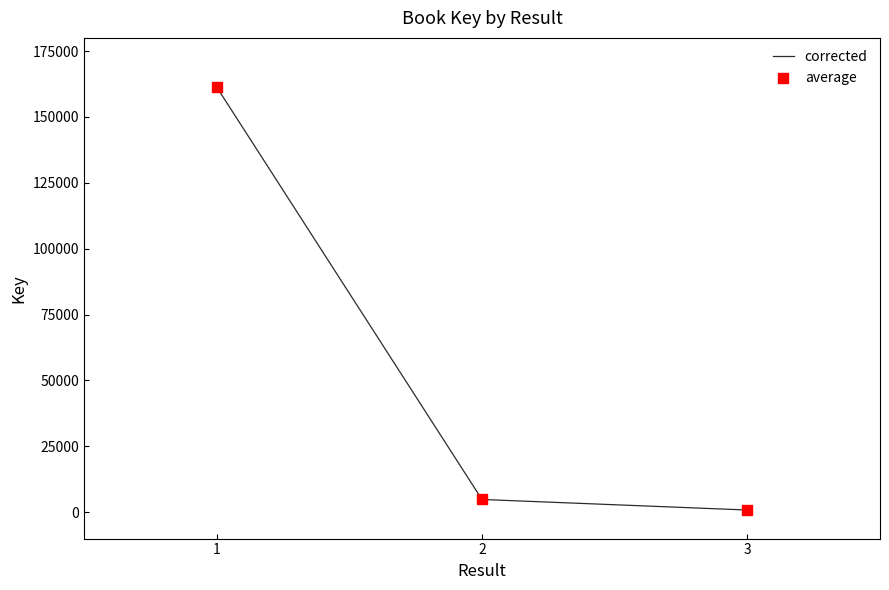

What is the difference between the second highest and minimum values?

4011